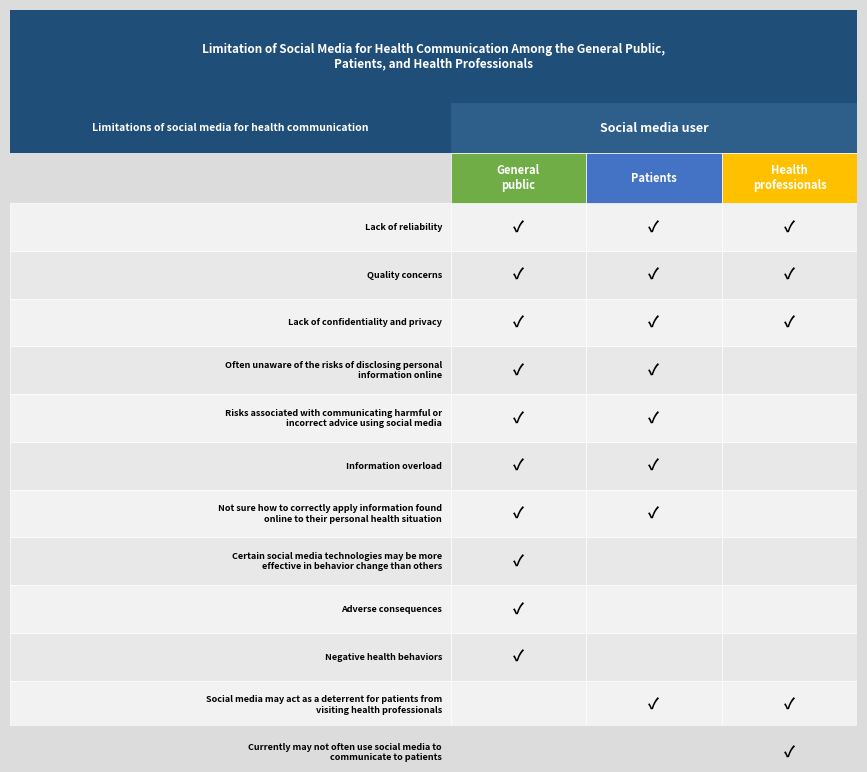

How many data points does each series have?

12